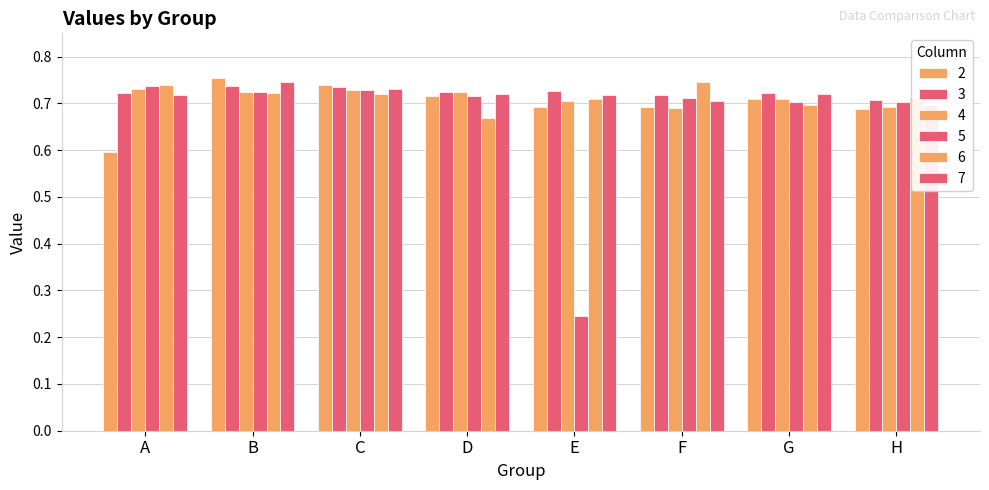

Which series changed the most between C and E?

5